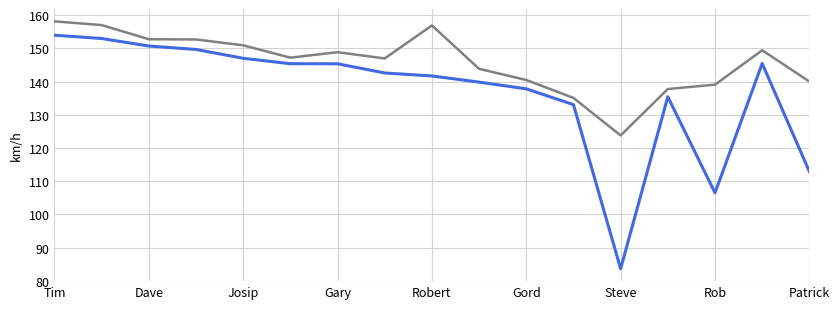

What is the greatest value displayed?

158.1